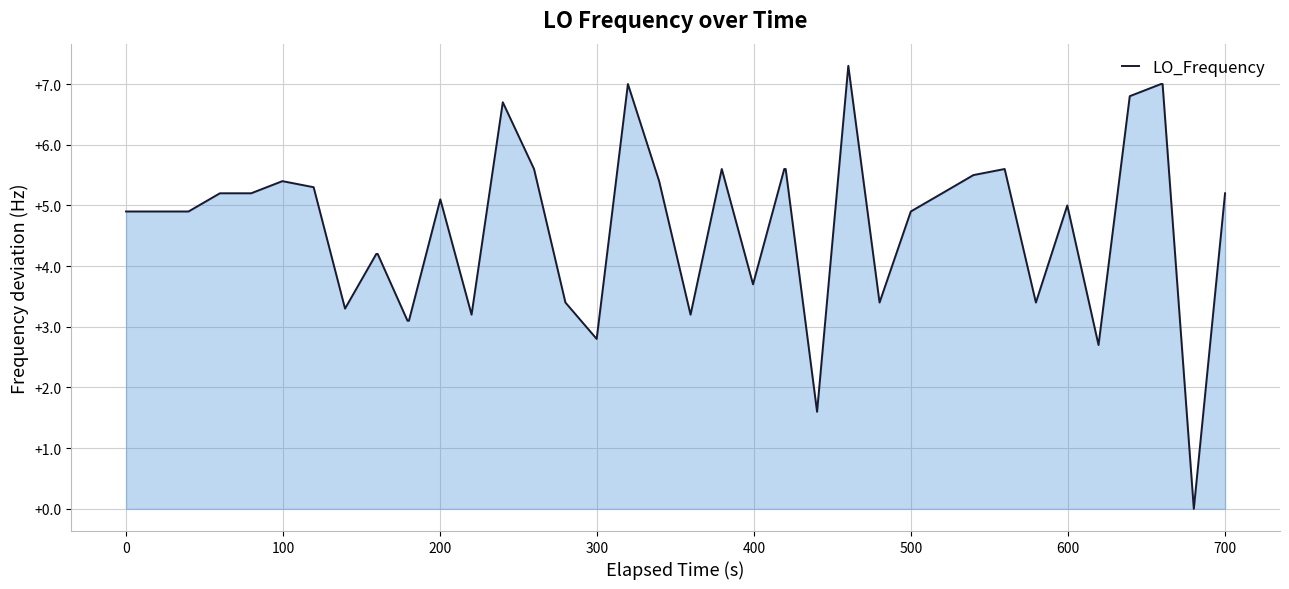

What is the greatest value displayed?

7.3